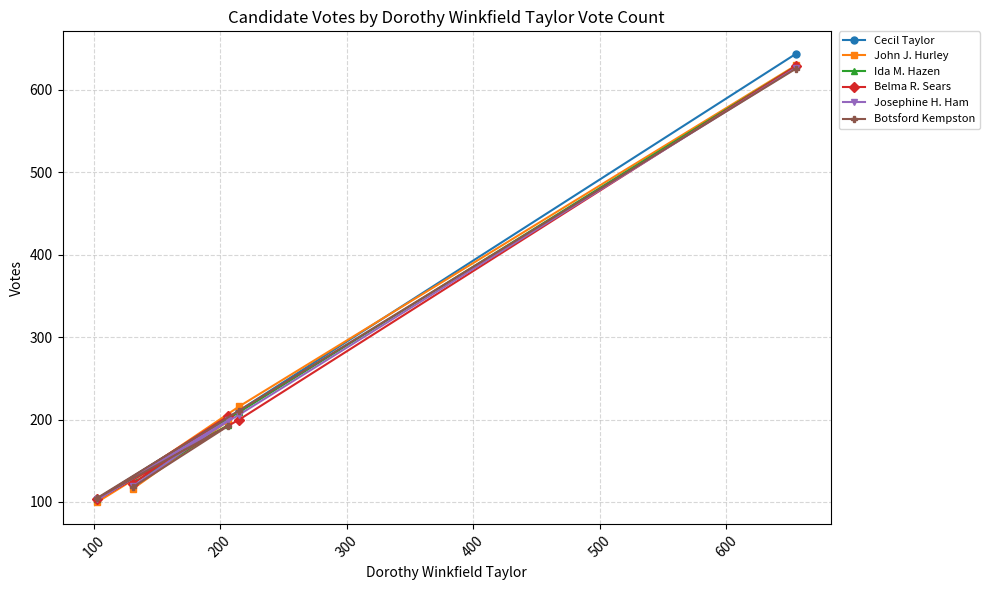

Does the chart have visible grid lines?

Yes